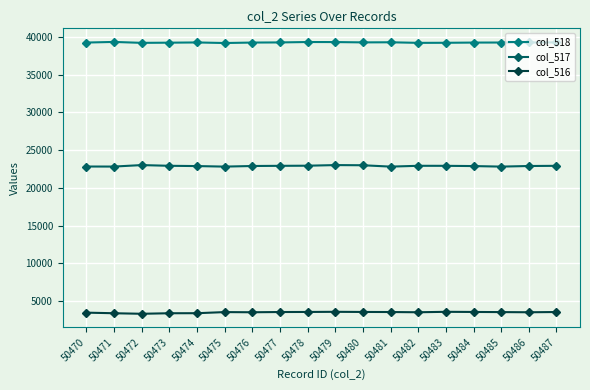

List the series in order of their overall mean, lowest first.

col_516, col_517, col_518